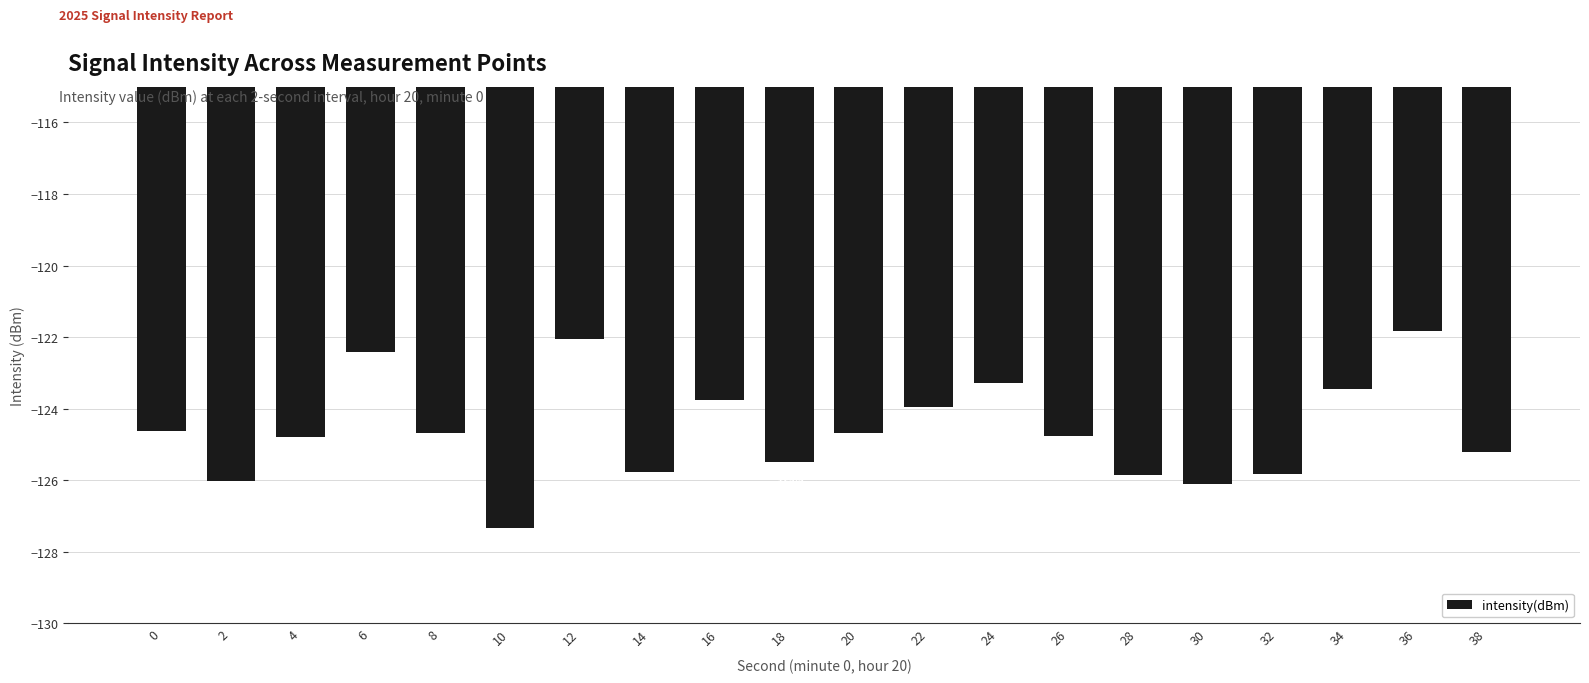

Count the number of categories in the chart.

20